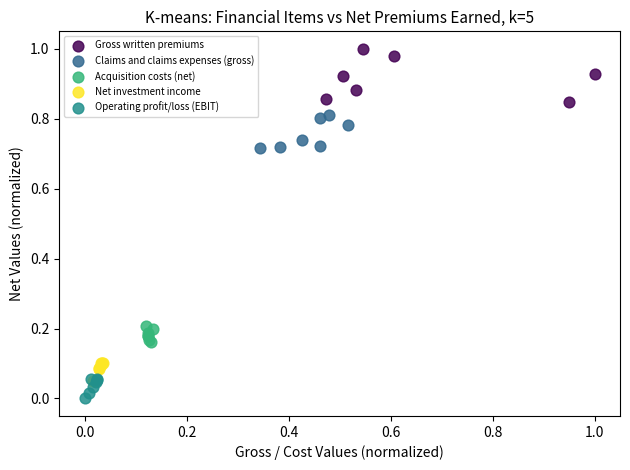

Which series reaches the maximum Y coordinate?

Gross written premiums